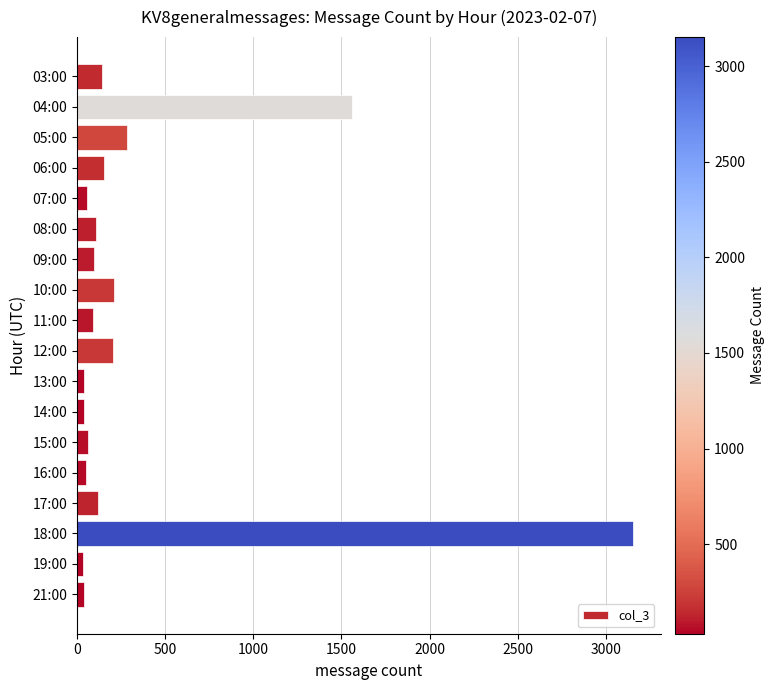

What is the label of the 15th bar from the top?

17:00